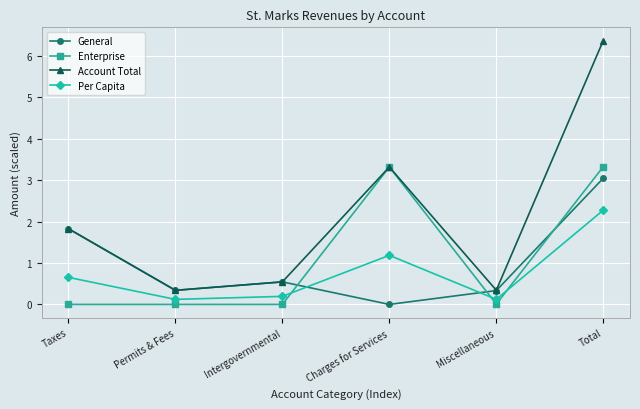

At which label is General closest to 1?

Intergovernmental